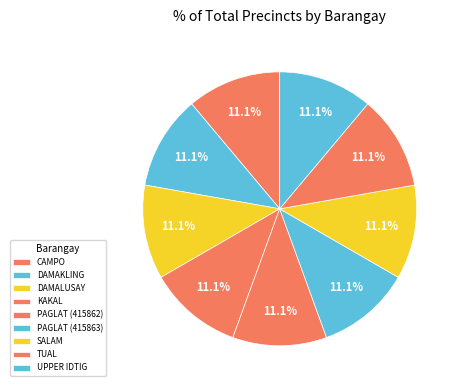

What portion of the pie excludes DAMAKLING?

88.9%